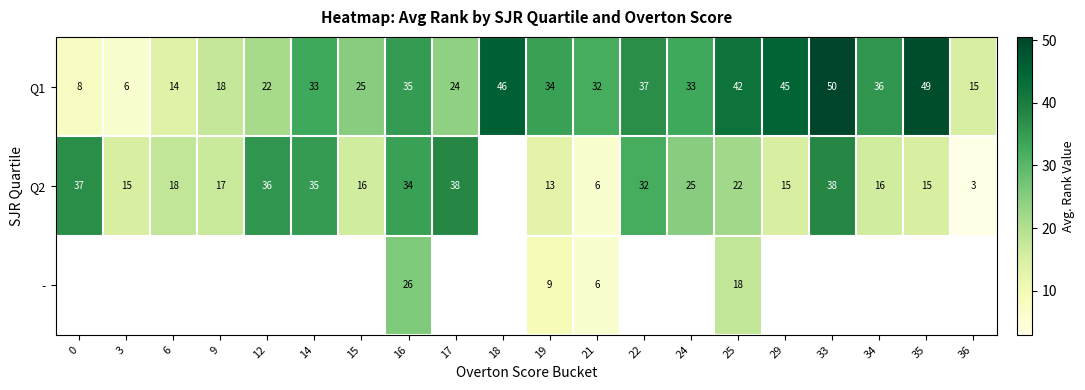

What is the spread (max minus min) of values at 19?

25.0